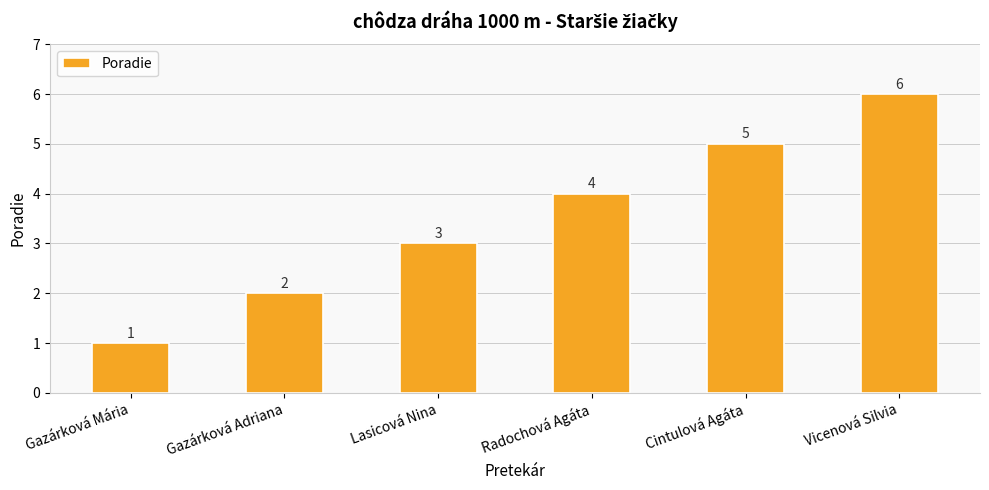

What is the smallest value displayed?

1